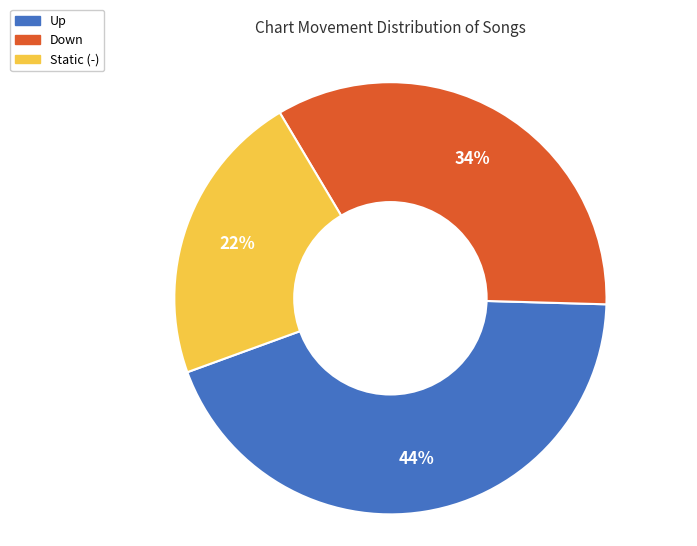

What percentage is the Up slice, to the nearest percent?

44%